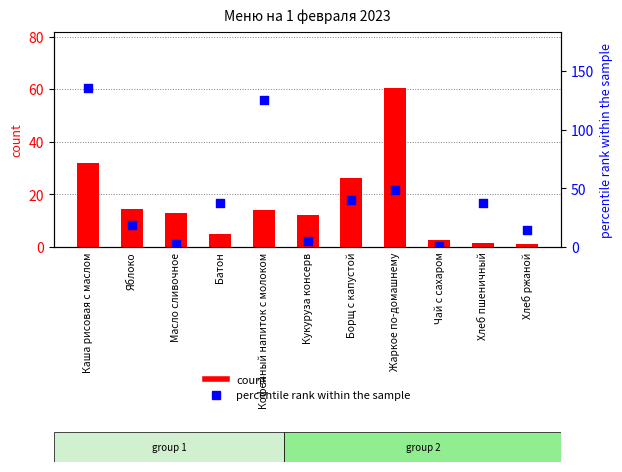

Which series contains the highest Y value?

percentile rank within the sample